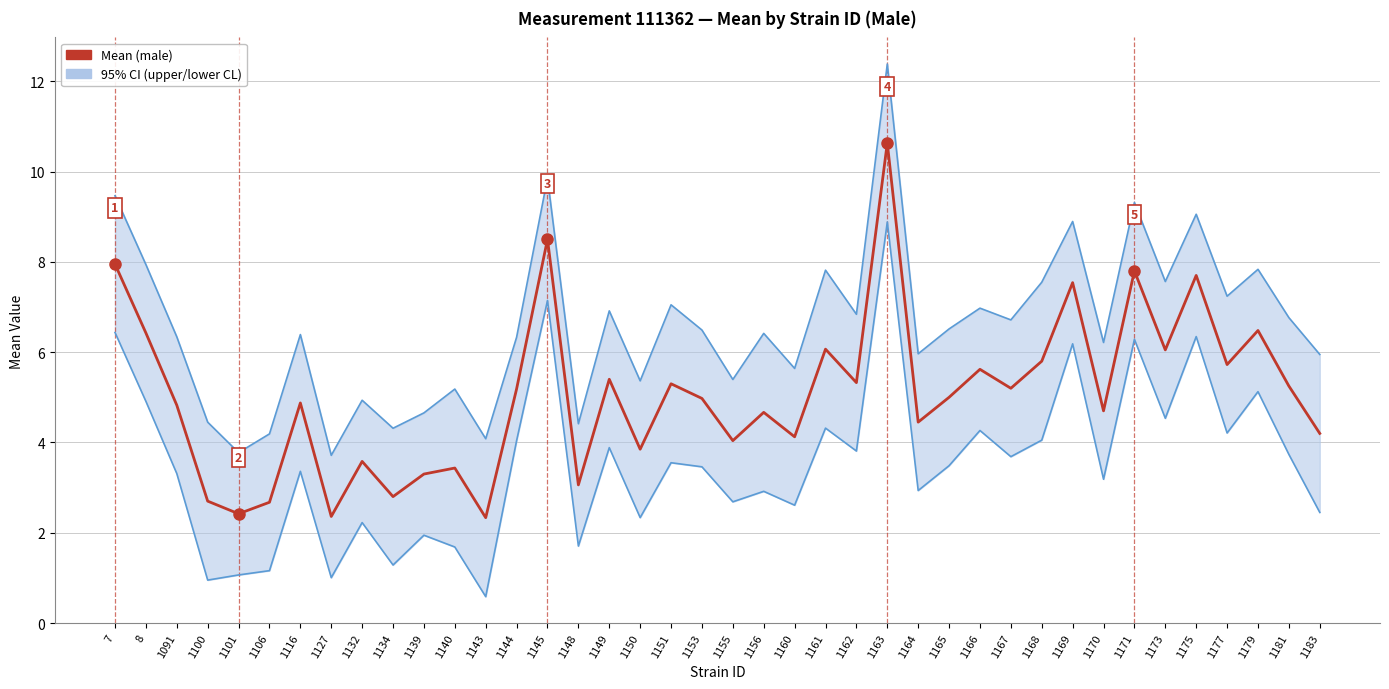

List the labels in order of Mean value, smallest first.

1143, 1127, 1101, 1106, 1100, 1134, 1148, 1139, 1140, 1132, 1150, 1155, 1160, 1183, 1164, 1156, 1170, 1091, 1116, 1153, 1165, 1144, 1167, 1181, 1151, 1162, 1149, 1166, 1177, 1168, 1173, 1161, 8, 1179, 1169, 1175, 1171, 7, 1145, 1163